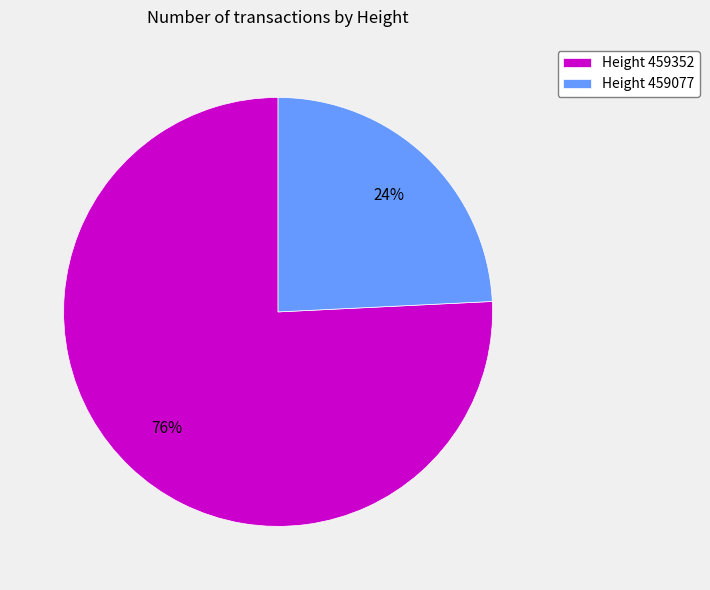

What percentage is the Height 459352 slice, to the nearest percent?

76%